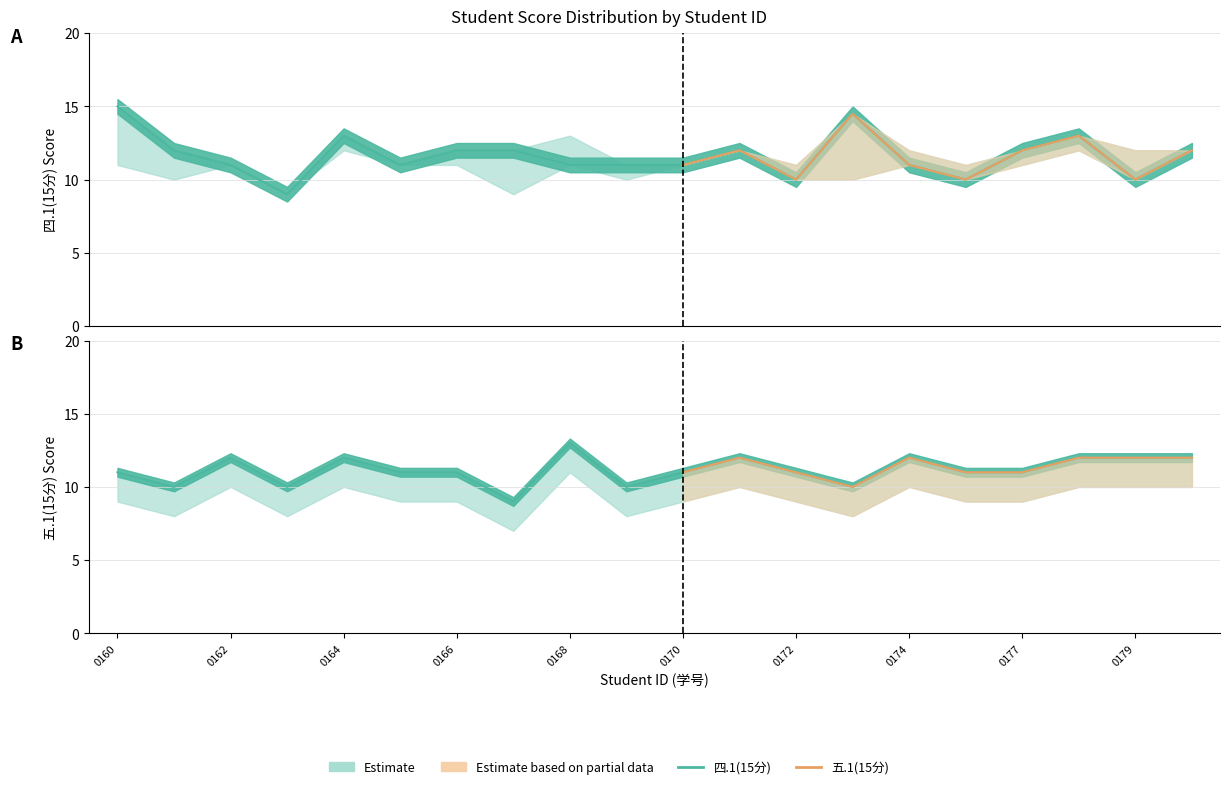

Reading left to right, extract all data points from this chart.

四.1(15分): 15.0	12.0	11.0	9.0	13.0	11.0	12.0	12.0	11.0	11.0	11.0	12.0	10.0	14.5	11.0	10.0	12.0	13.0	10.0	12.0
五.1(15分): 11.0	10.0	12.0	10.0	12.0	11.0	11.0	9.0	13.0	10.0	11.0	12.0	11.0	10.0	12.0	11.0	11.0	12.0	12.0	12.0